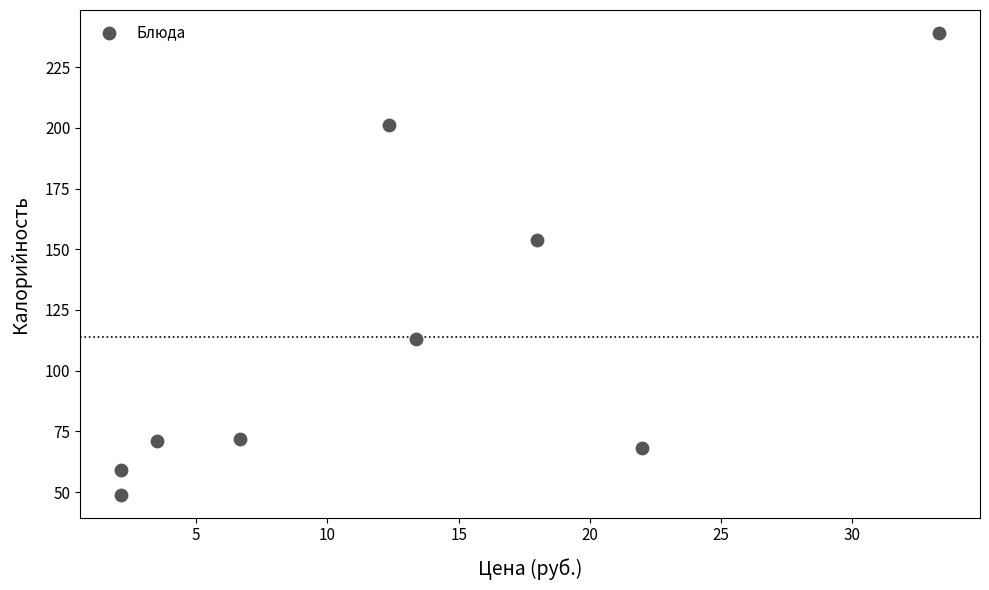

What is the range of Y values (max minus min)?

190